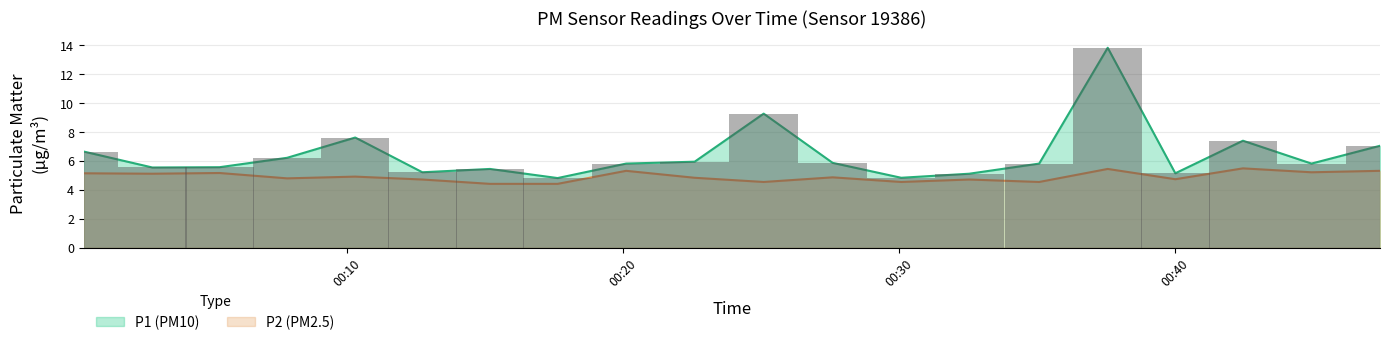

The value of P2 at 09:30 is 5.3. True or false?

True